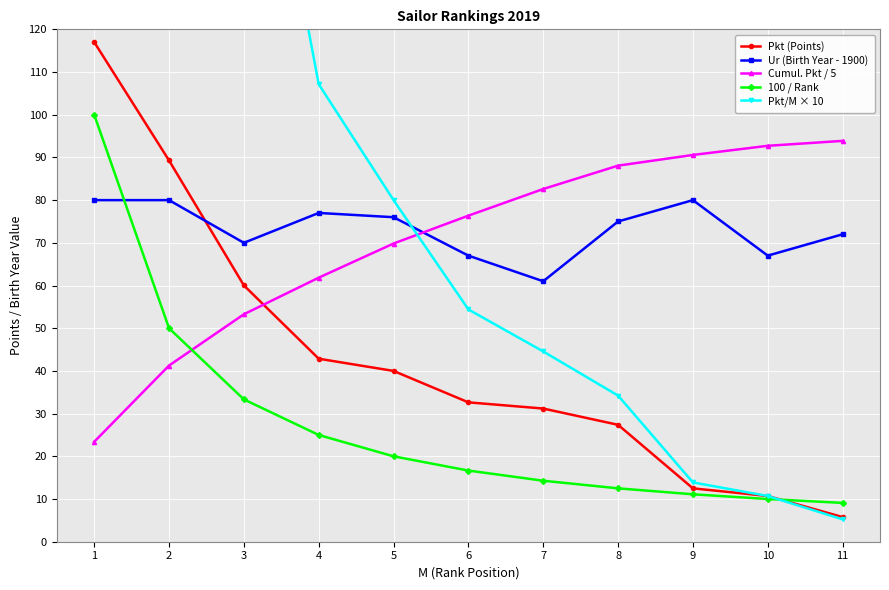

True or false: 100 / Rank and Pkt/M × 10 cross at least once.

True